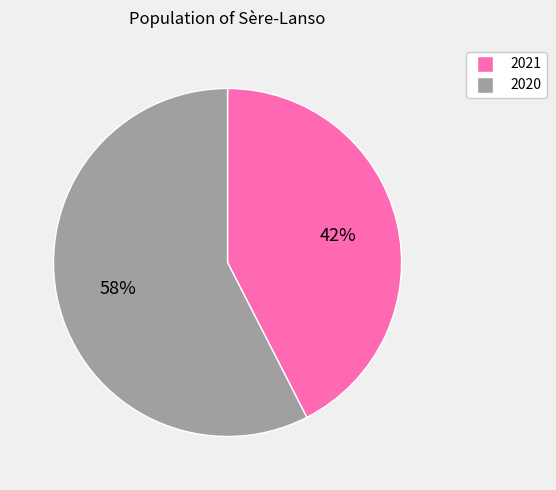

Rank the categories by value from highest to lowest.

2020, 2021